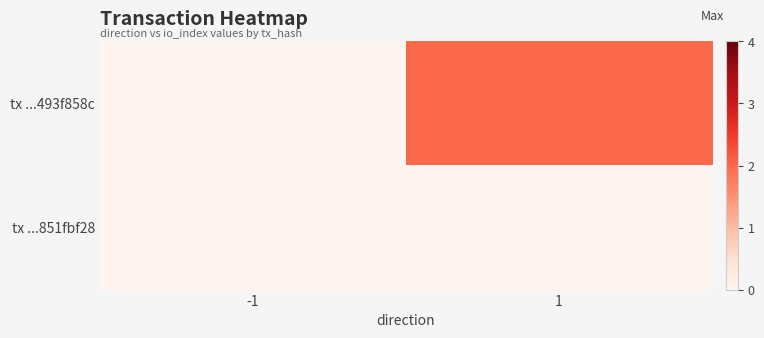

Reading left to right, what are all the values shown in this chart?

tx ...493f858c: -1=0	1=2
tx ...851fbf28: -1=0	1=0